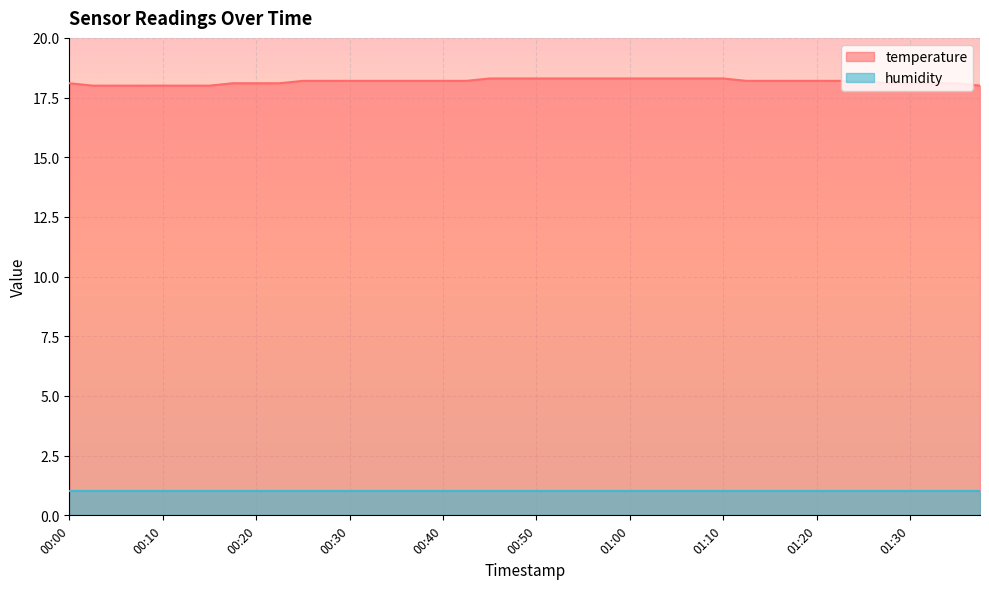

What is the label of the 33rd point from the left?

01:20